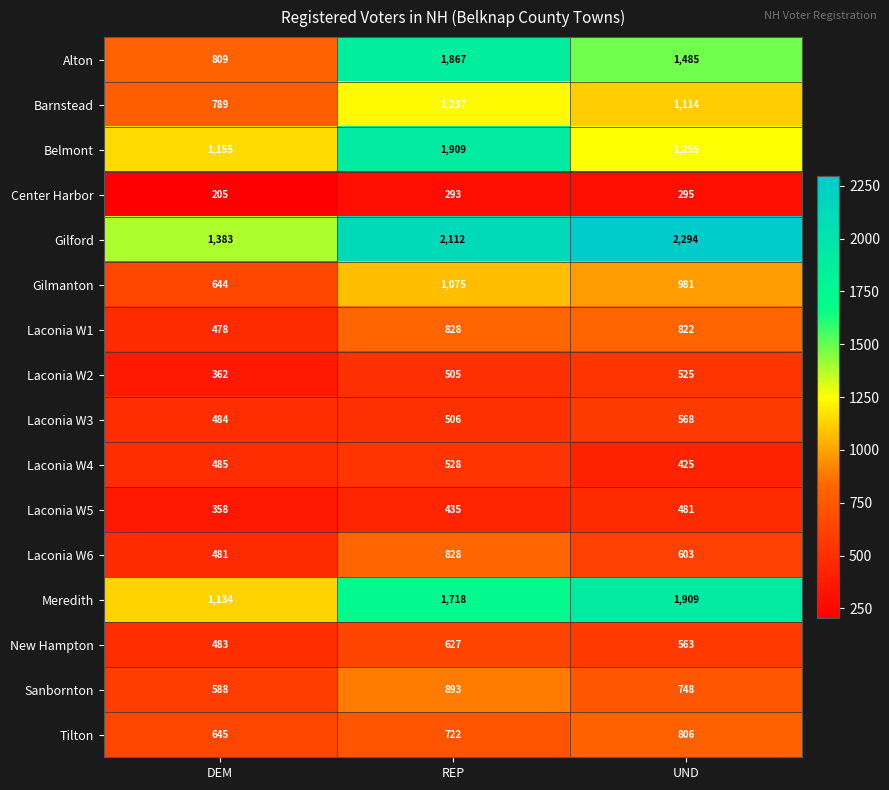

Which series has the largest range (max minus min)?

Alton